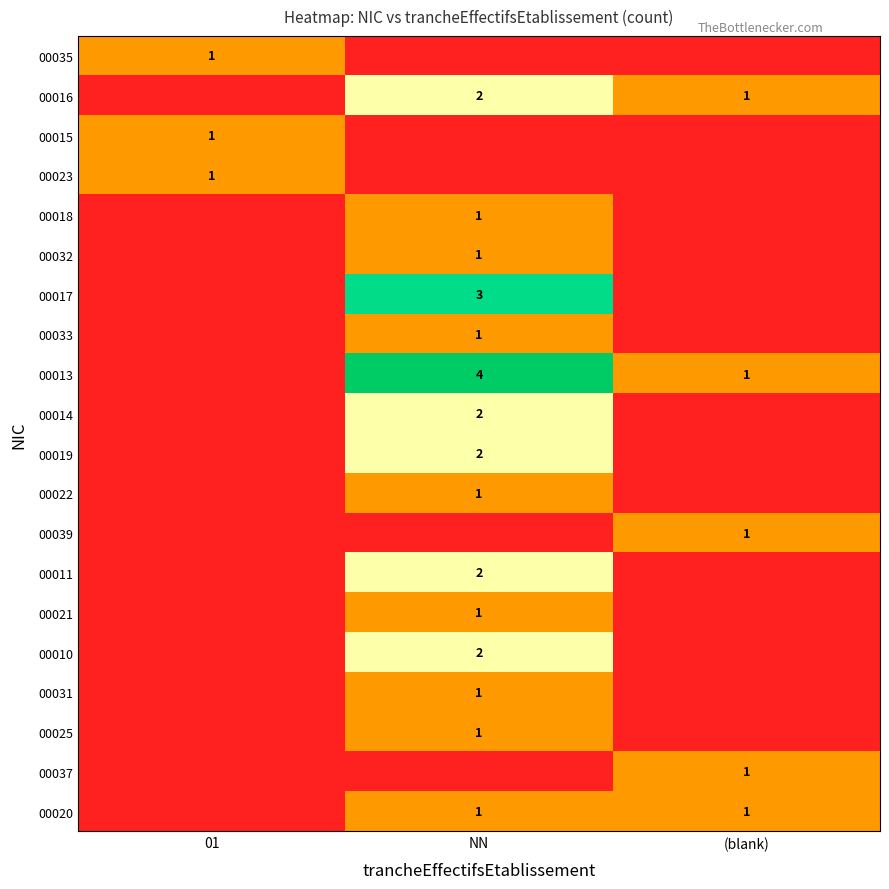

True or false: 00031 has a value of 1 at NN.

True